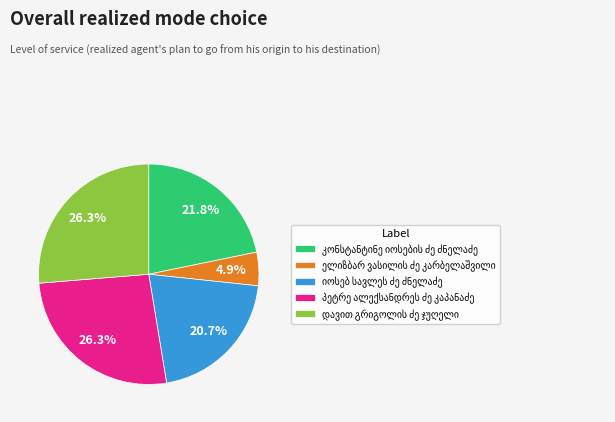

How many segments does this pie chart have?

5